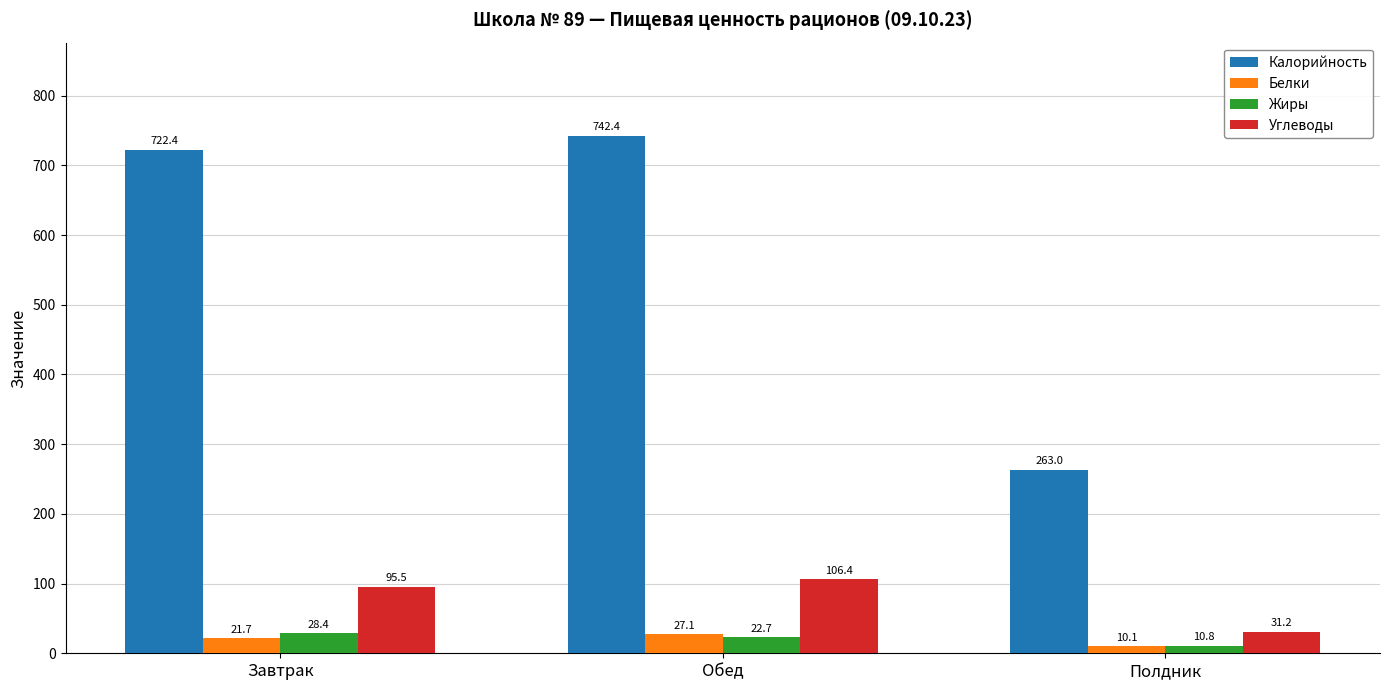

Reading left to right, transcribe all the data shown in this chart.

Калорийность: Завтрак=722.4	Обед=742.4	Полдник=263.0
Белки: Завтрак=21.7	Обед=27.1	Полдник=10.1
Жиры: Завтрак=28.4	Обед=22.7	Полдник=10.8
Углеводы: Завтрак=95.5	Обед=106.4	Полдник=31.2